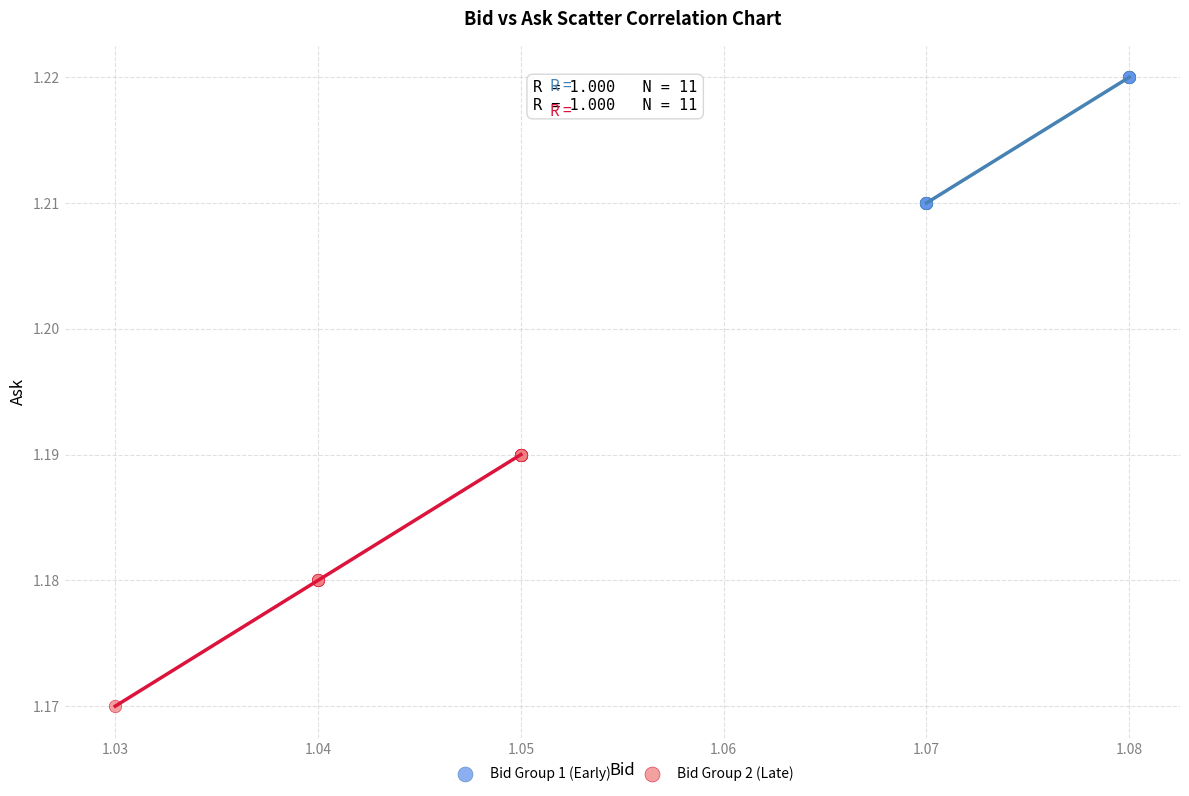

Which series contains the lowest Y value?

Bid Group 2 (Late)